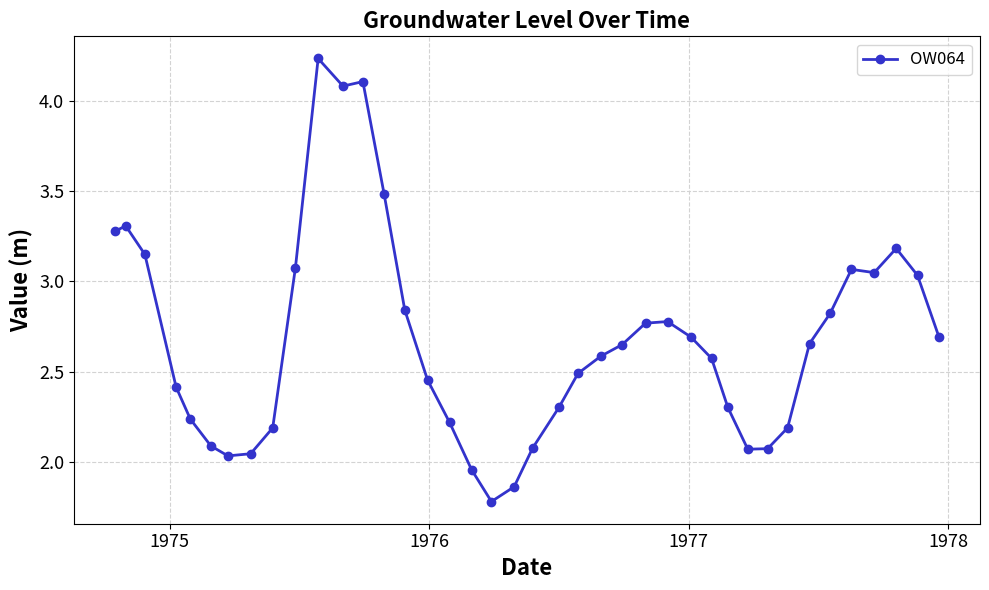

What is the smallest value displayed?

1.8